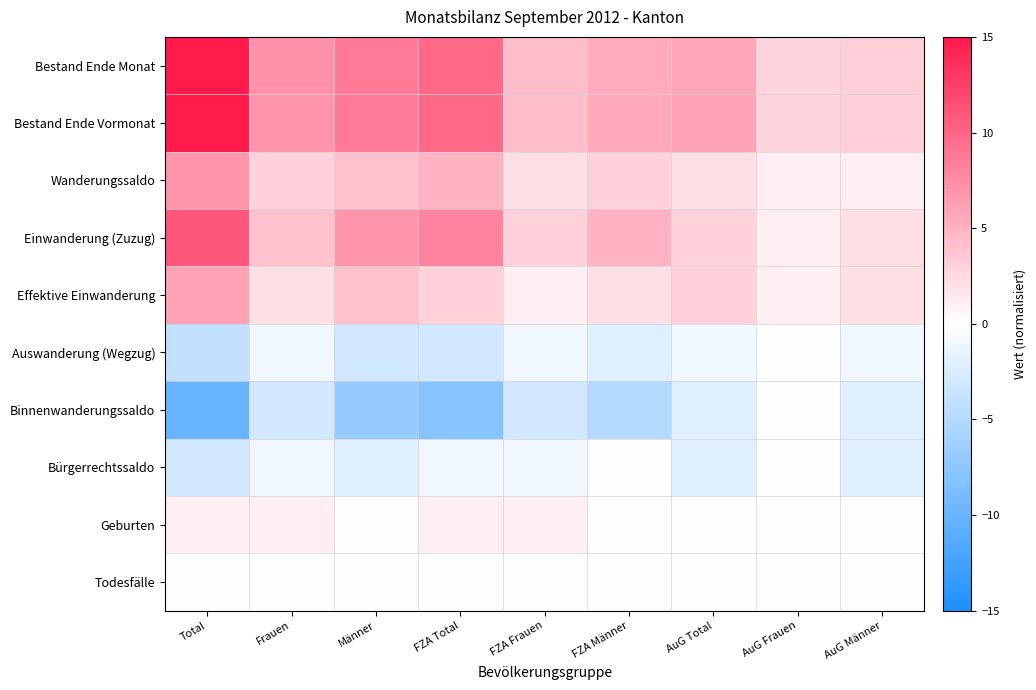

Reading right to left, list all the values displayed in this chart.

Bestand Ende Monat: AuG Männer=3.1	AuG Frauen=2.8	AuG Total=5.8	FZA Männer=5.5	FZA Frauen=4.3	FZA Total=9.8	Männer=8.6	Frauen=7.0	Total=15.0
Bestand Ende Vormonat: AuG Männer=3.1	AuG Frauen=2.7	AuG Total=5.9	FZA Männer=5.5	FZA Frauen=4.3	FZA Total=9.8	Männer=8.7	Frauen=7.0	Total=15.0
Wanderungssaldo: AuG Männer=1.0	AuG Frauen=1.0	AuG Total=2.0	FZA Männer=3.0	FZA Frauen=2.0	FZA Total=5.0	Männer=4.0	Frauen=3.0	Total=7.0
Einwanderung (Zuzug): AuG Männer=2.0	AuG Frauen=1.0	AuG Total=3.0	FZA Männer=5.0	FZA Frauen=3.0	FZA Total=8.0	Männer=7.0	Frauen=4.0	Total=11.0
Effektive Einwanderung: AuG Männer=2.0	AuG Frauen=1.0	AuG Total=3.0	FZA Männer=2.0	FZA Frauen=1.0	FZA Total=3.0	Männer=4.0	Frauen=2.0	Total=6.0
Auswanderung (Wegzug): AuG Männer=-1.0	AuG Frauen=0.0	AuG Total=-1.0	FZA Männer=-2.0	FZA Frauen=-1.0	FZA Total=-3.0	Männer=-3.0	Frauen=-1.0	Total=-4.0
Binnenwanderungssaldo: AuG Männer=-2.0	AuG Frauen=0.0	AuG Total=-2.0	FZA Männer=-5.0	FZA Frauen=-3.0	FZA Total=-8.0	Männer=-7.0	Frauen=-3.0	Total=-10.0
Bürgerrechtssaldo: AuG Männer=-2.0	AuG Frauen=0.0	AuG Total=-2.0	FZA Männer=0.0	FZA Frauen=-1.0	FZA Total=-1.0	Männer=-2.0	Frauen=-1.0	Total=-3.0
Geburten: AuG Männer=0.0	AuG Frauen=0.0	AuG Total=0.0	FZA Männer=0.0	FZA Frauen=1.0	FZA Total=1.0	Männer=0.0	Frauen=1.0	Total=1.0
Todesfälle: AuG Männer=0.0	AuG Frauen=0.0	AuG Total=0.0	FZA Männer=0.0	FZA Frauen=0.0	FZA Total=0.0	Männer=0.0	Frauen=0.0	Total=0.0